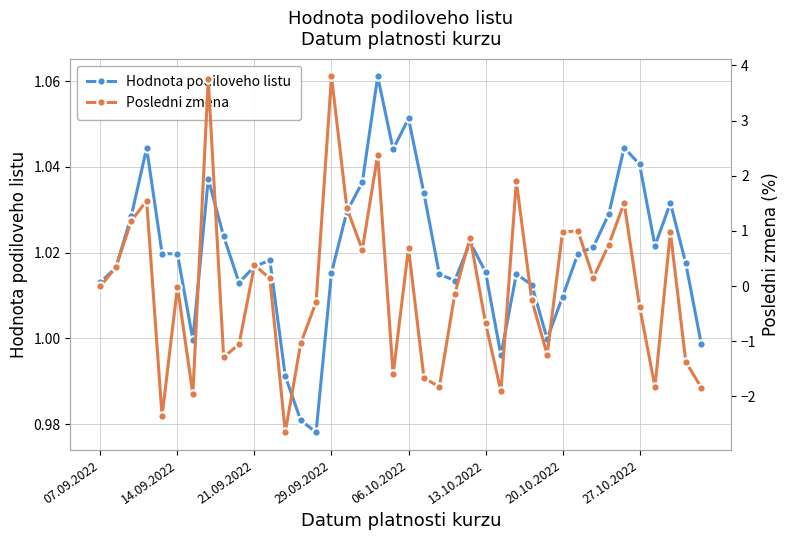

The value of Hodnota podiloveho listu at 14.09.2022 is 0.3. True or false?

False